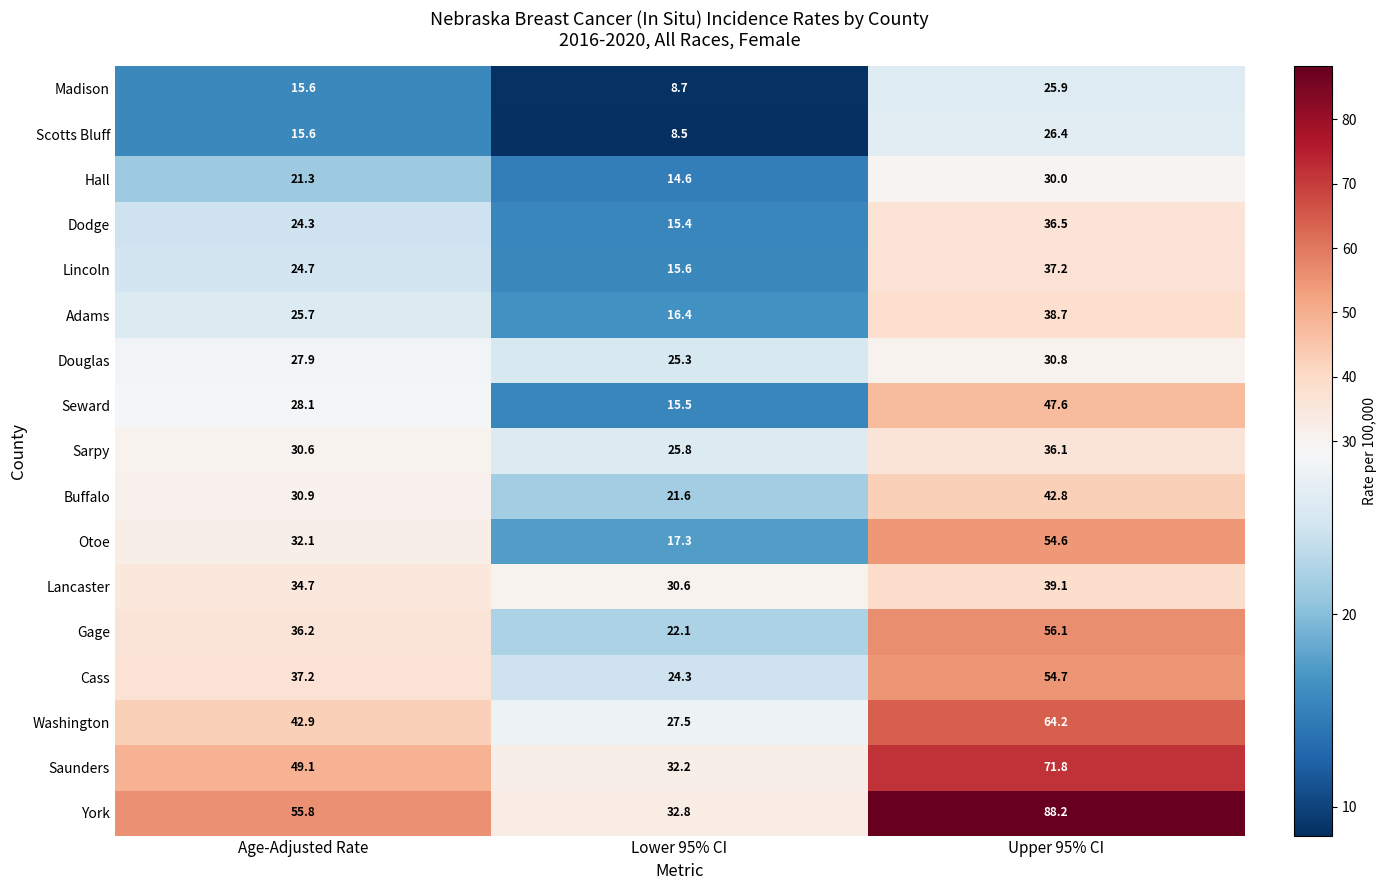

True or false: Saunders has a value of 71.8 at Upper 95% CI.

True